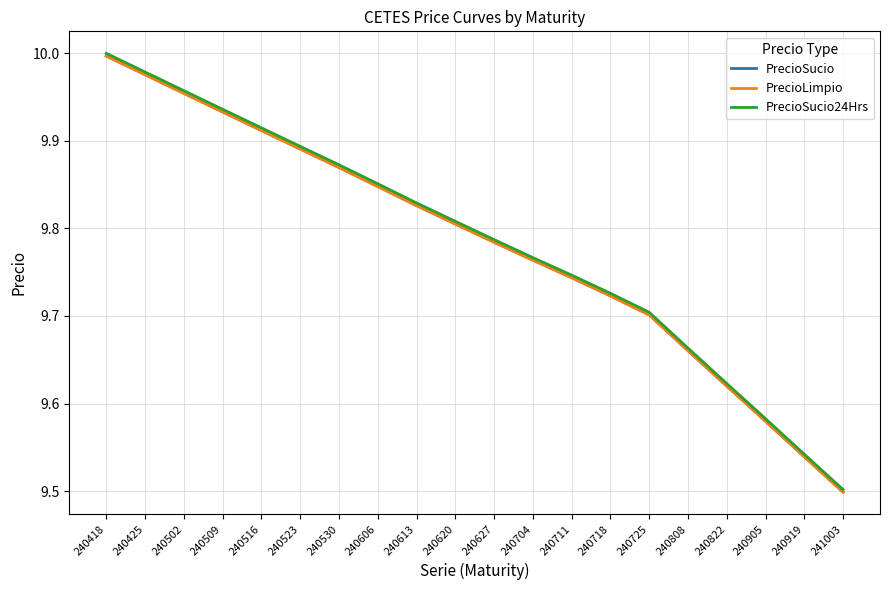

Does the chart have visible grid lines?

Yes